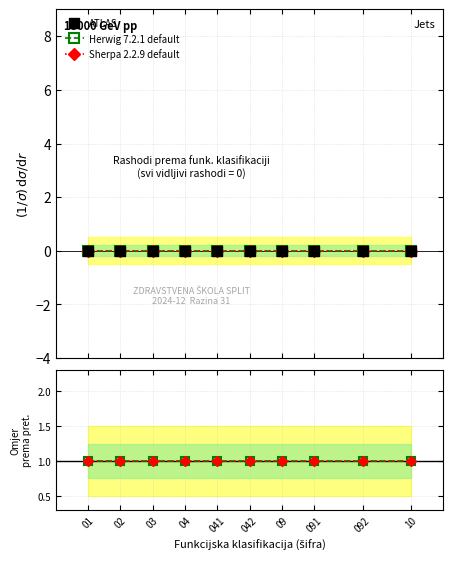

What is the maximum value shown in the chart?

1